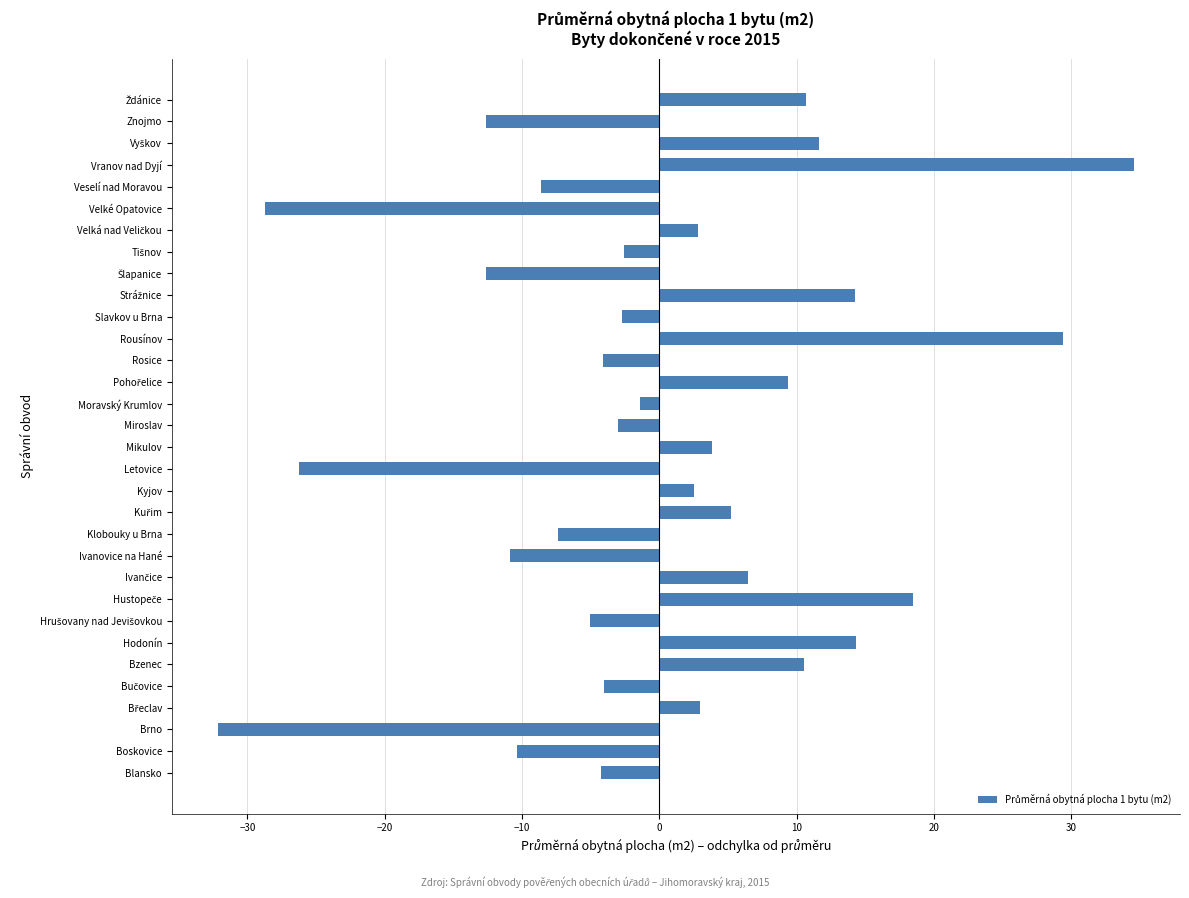

The value at Letovice is -37.3. True or false?

False